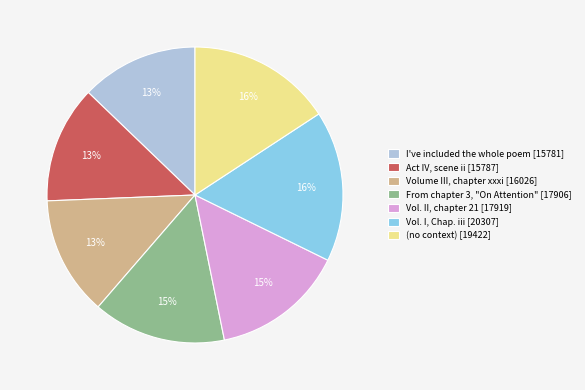

Is the sum of Volume III, chapter xxxi [16026] and (no context) [19422] greater than half?

No